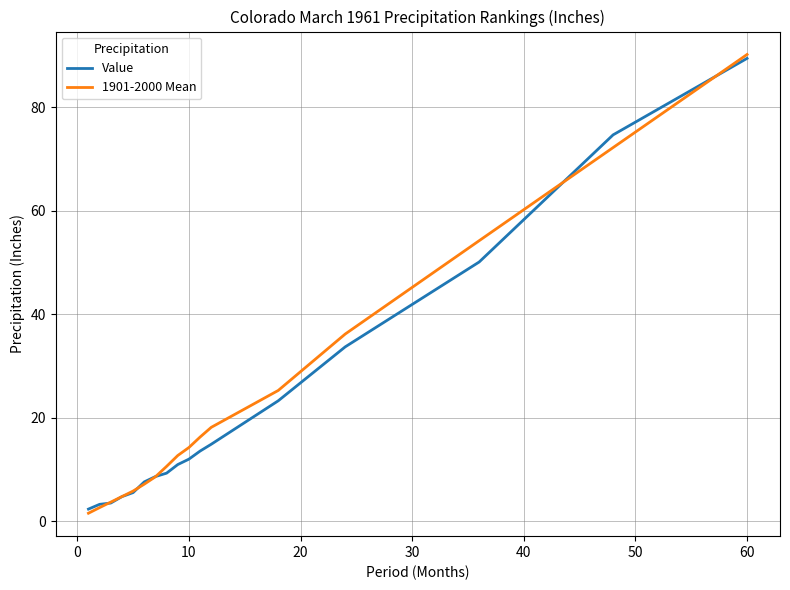

Which series has the largest total across all categories?

1901-2000 Mean